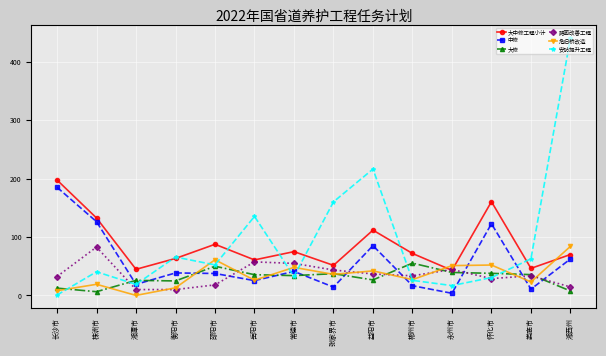

What is the difference between the 路面改善工程 values at 株洲市 and 长沙市?

50.4